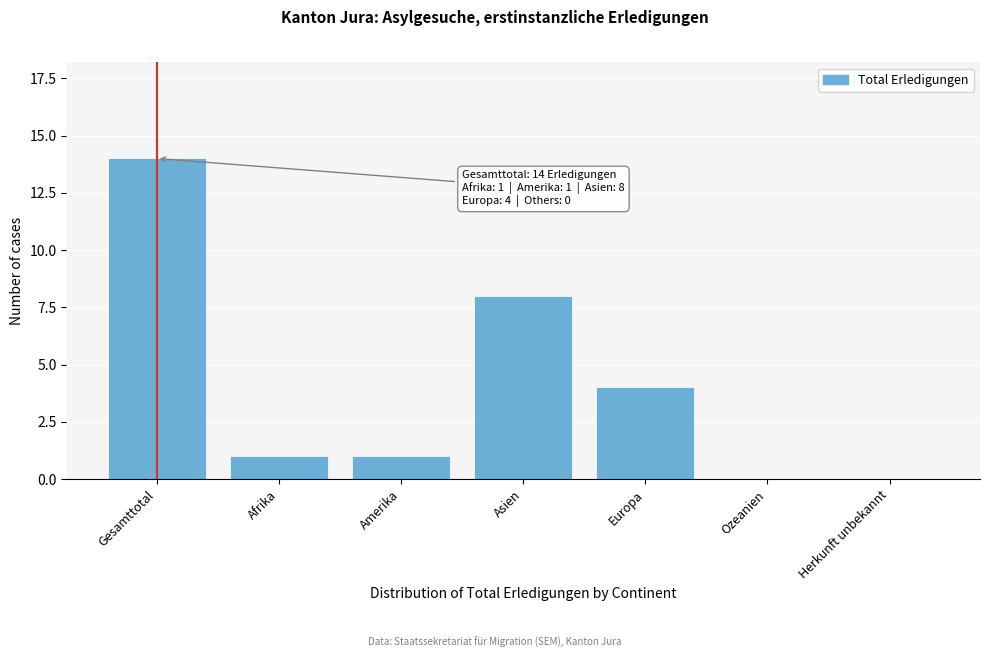

Reading right to left, transcribe all the data shown in this chart.

Herkunft unbekannt=0	Ozeanien=0	Europa=4	Asien=8	Amerika=1	Afrika=1	Gesamttotal=14